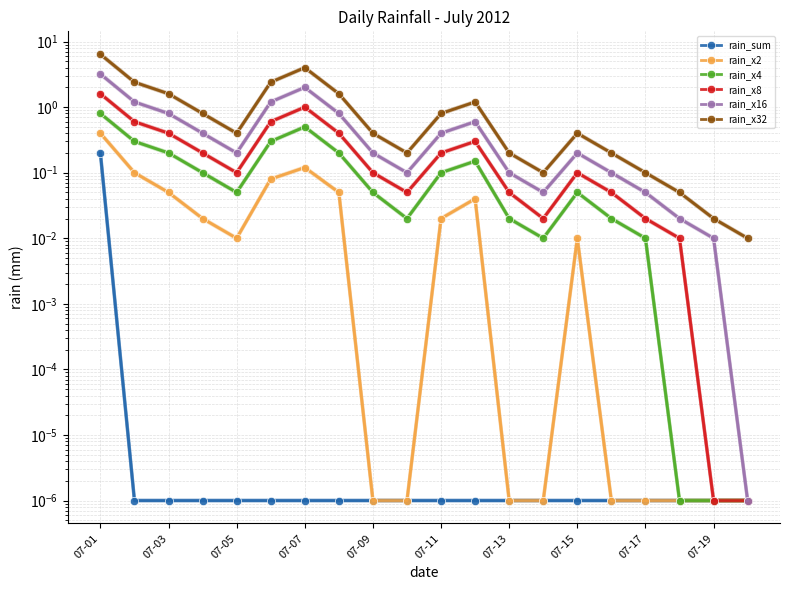

At which category is the sum across all series the highest?

07-01